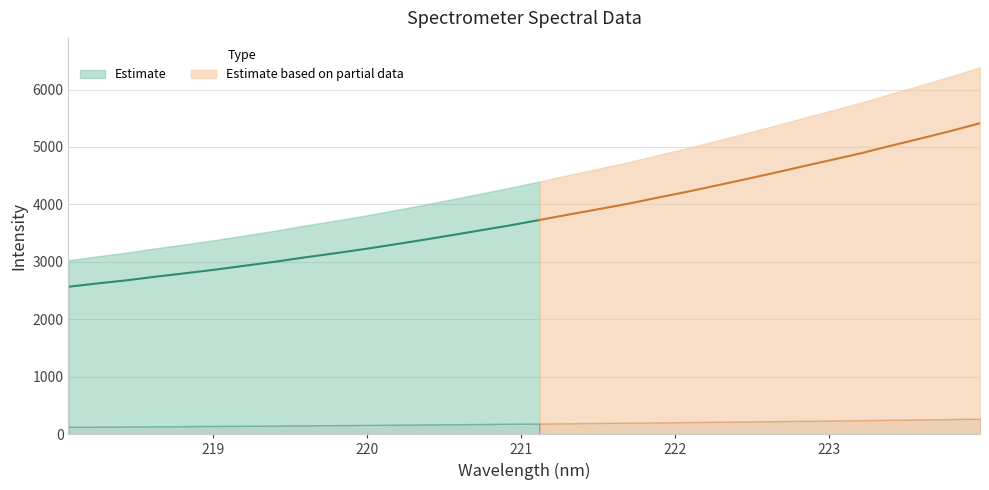

Rank the categories by value from highest to lowest.

223.9802, 223.7895, 223.5987, 223.408, 223.2172, 223.0264, 222.8355, 222.6447, 222.4538, 222.263, 222.0721, 221.8812, 221.6902, 221.4993, 221.3083, 221.1174, 220.9264, 220.7354, 220.5444, 220.3533, 220.1623, 219.9712, 219.7801, 219.589, 219.3979, 219.2067, 219.0156, 218.8244, 218.6332, 218.442, 218.2508, 218.0596